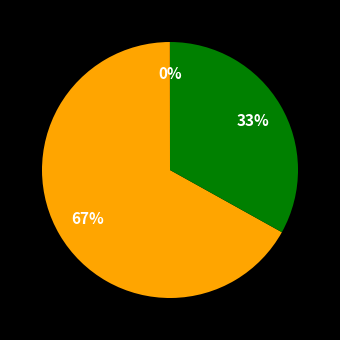

To the nearest percent, what is the difference between the largest and smallest slice percentages?

67%